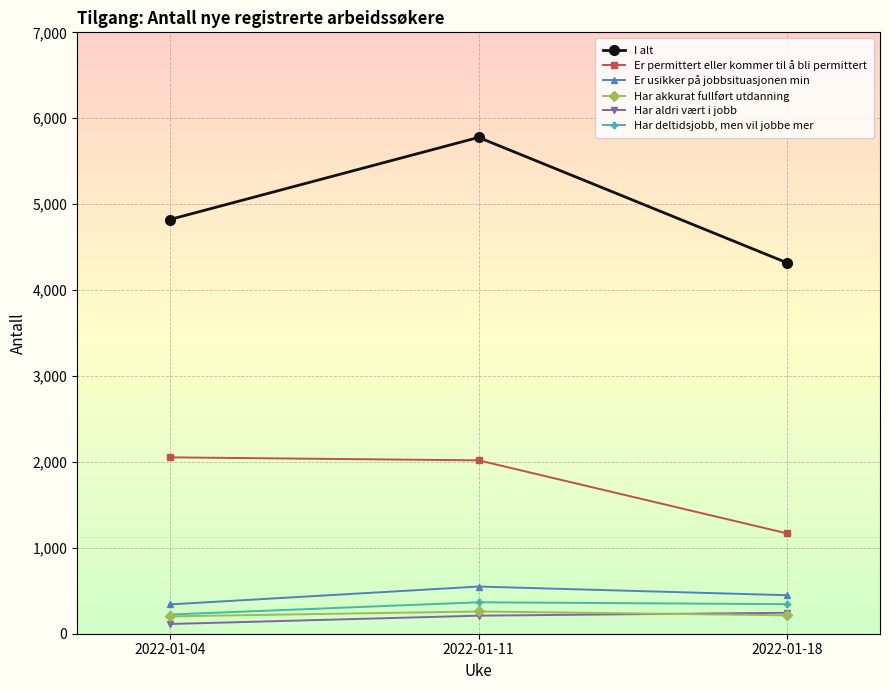

List the series in order of their peak value, highest first.

I alt, Er permittert eller kommer til å bli permittert, Er usikker på jobbsituasjonen min, Har deltidsjobb, men vil jobbe mer, Har akkurat fullført utdanning, Har aldri vært i jobb